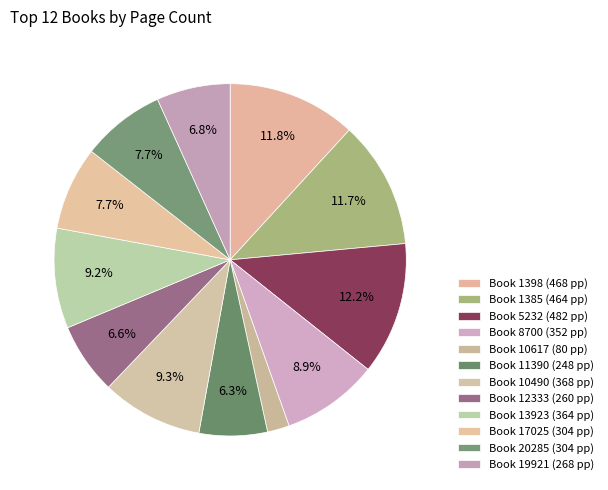

Count the number of slices in the pie.

12